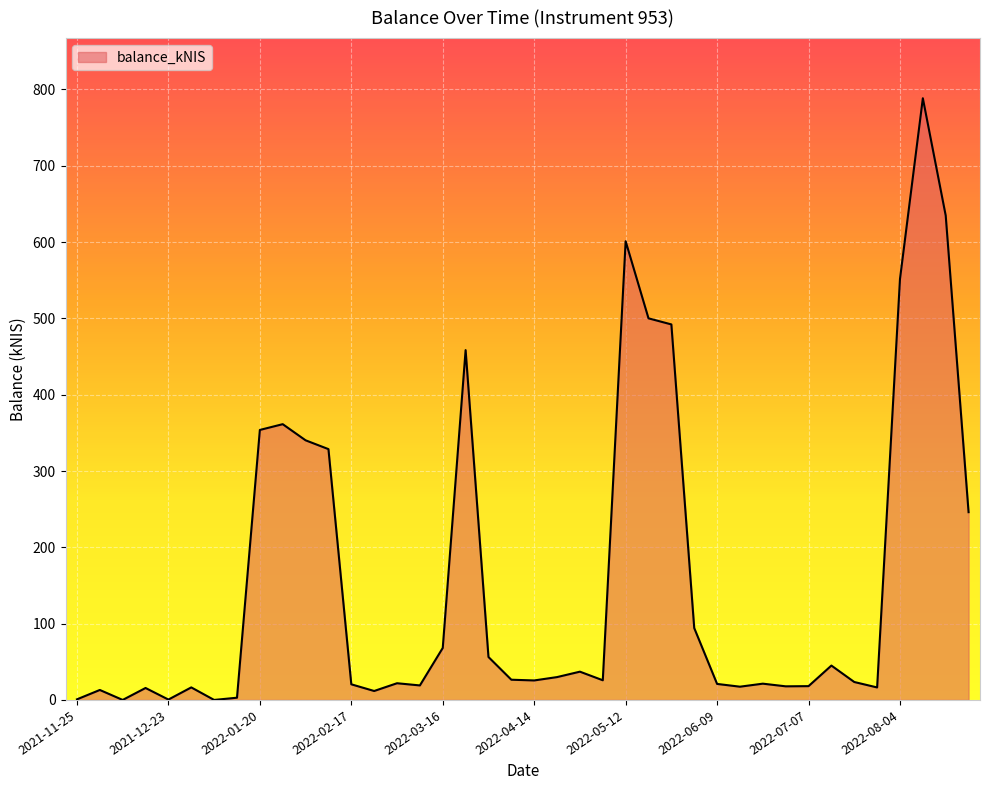

What is the difference between the maximum and minimum values?

788.5